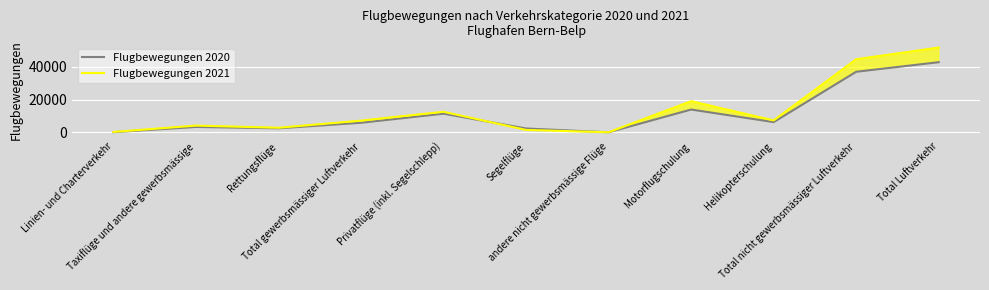

What are all the series names shown in the legend?

Flugbewegungen 2020, Flugbewegungen 2021